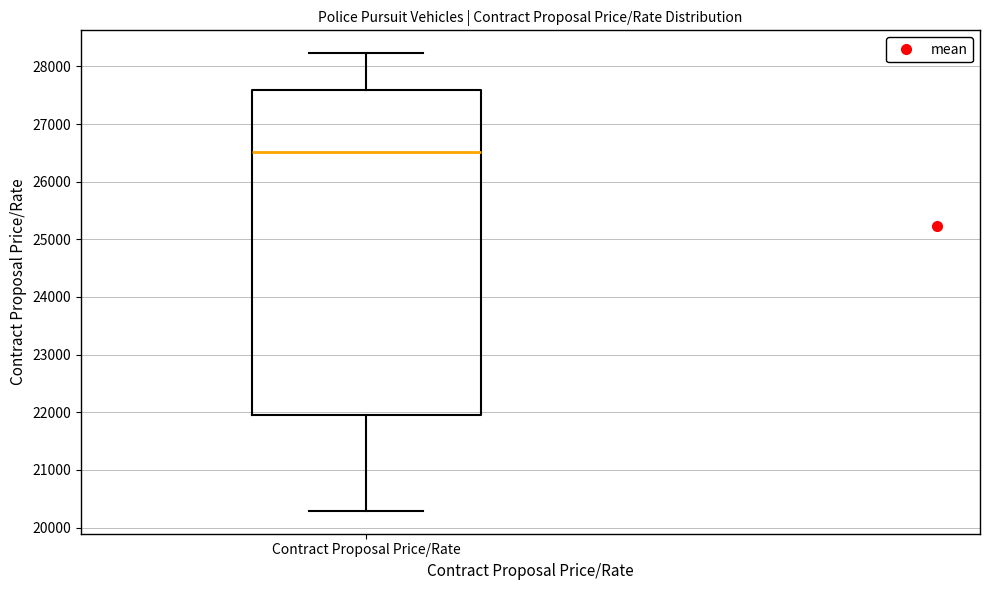

Where is the lower edge of the box for Contract Proposal Price/Rate on the y-axis? The values are not printed on the chart, so give them approximately, as read against the axis.

22000